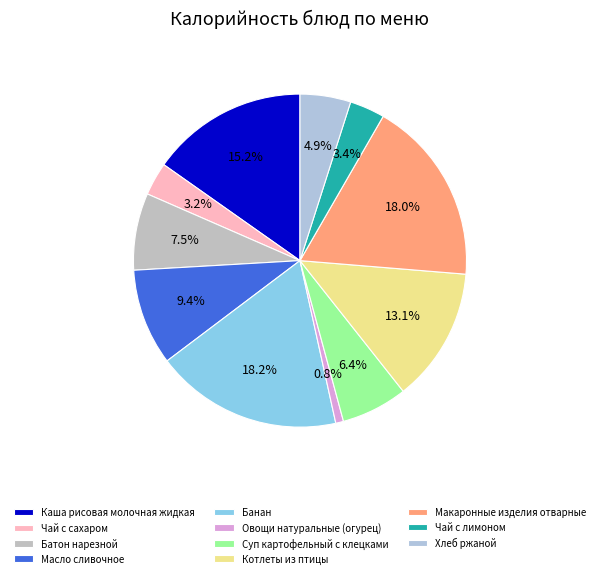

How many slices are in this pie chart?

11